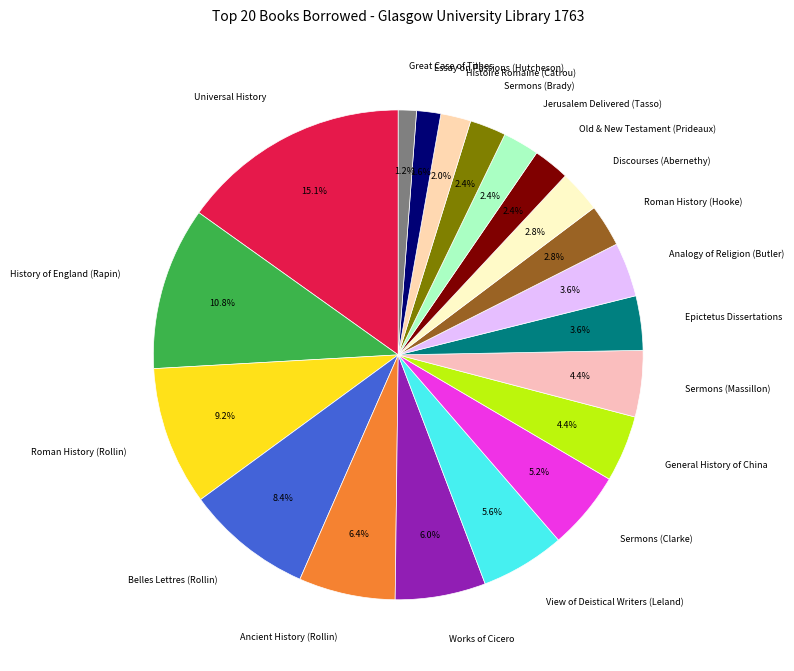

Is there any slice that represents more than half of the pie?

No